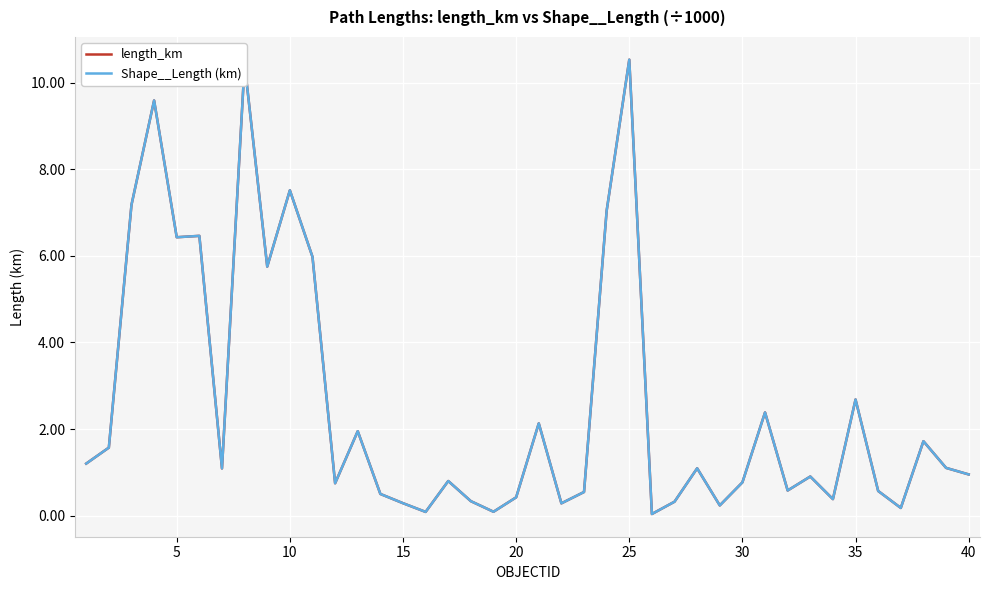

What is the value of the Shape__Length (km) point at the 35th from the left?

2.7